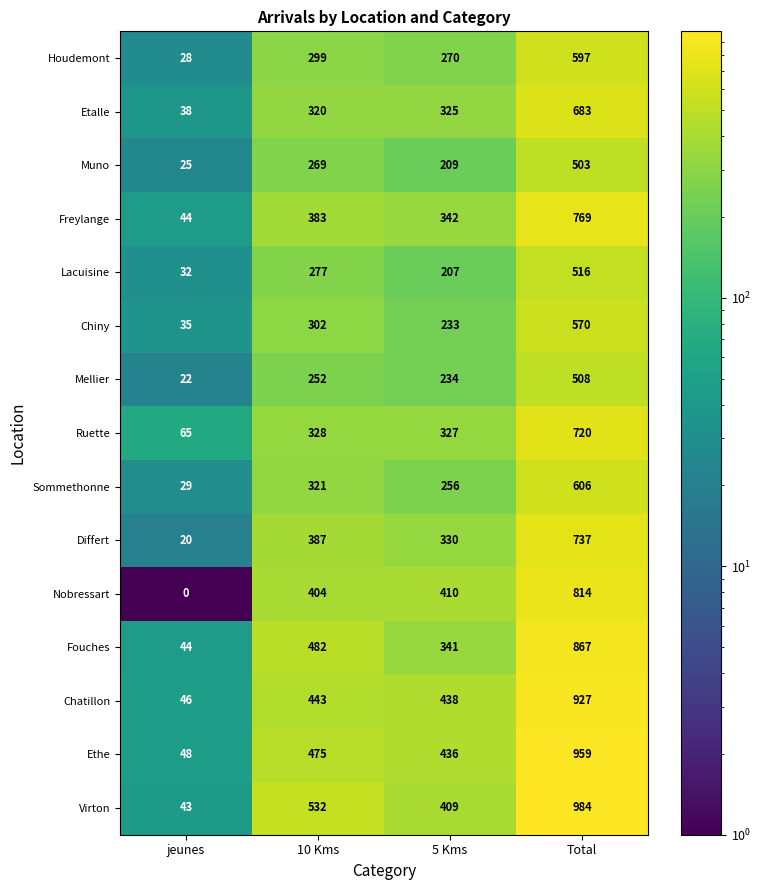

At Total, list the series in order from smallest to largest.

Muno, Mellier, Lacuisine, Chiny, Houdemont, Sommethonne, Etalle, Ruette, Differt, Freylange, Nobressart, Fouches, Chatillon, Ethe, Virton